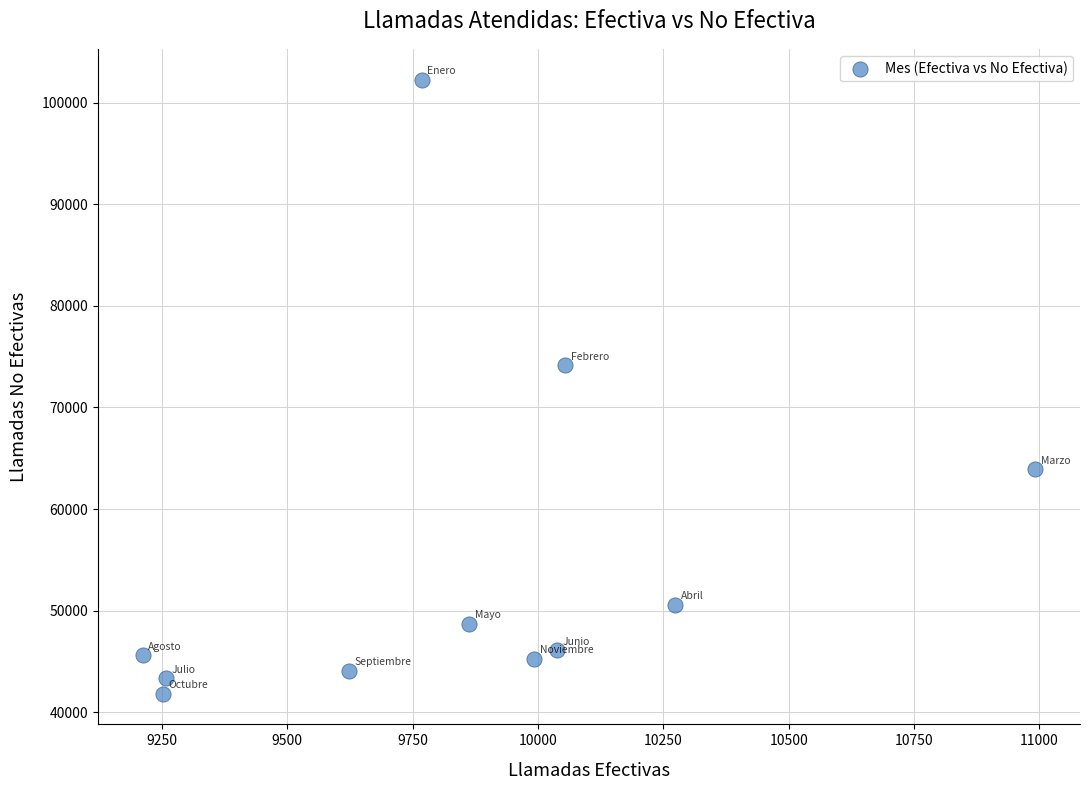

What is the range of X values (max minus min)?

1780